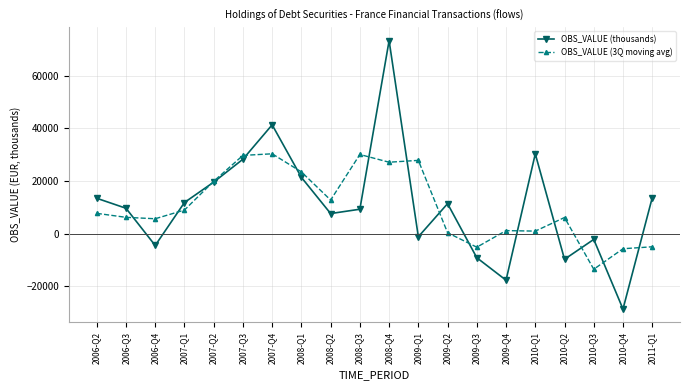

Which category has the highest value in the OBS_VALUE (thousands) series?

2008-Q4